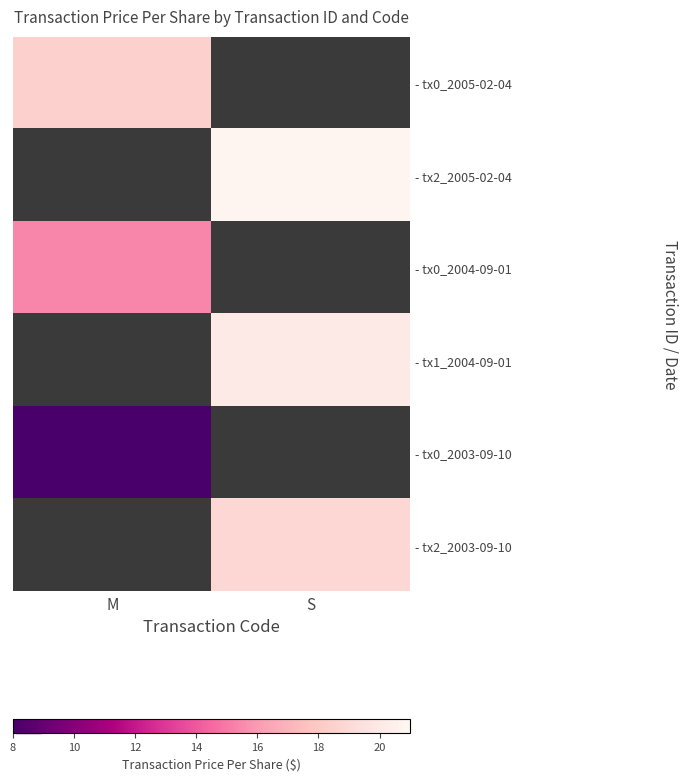

At which label does - tx0_2004-09-01 reach its minimum?

M